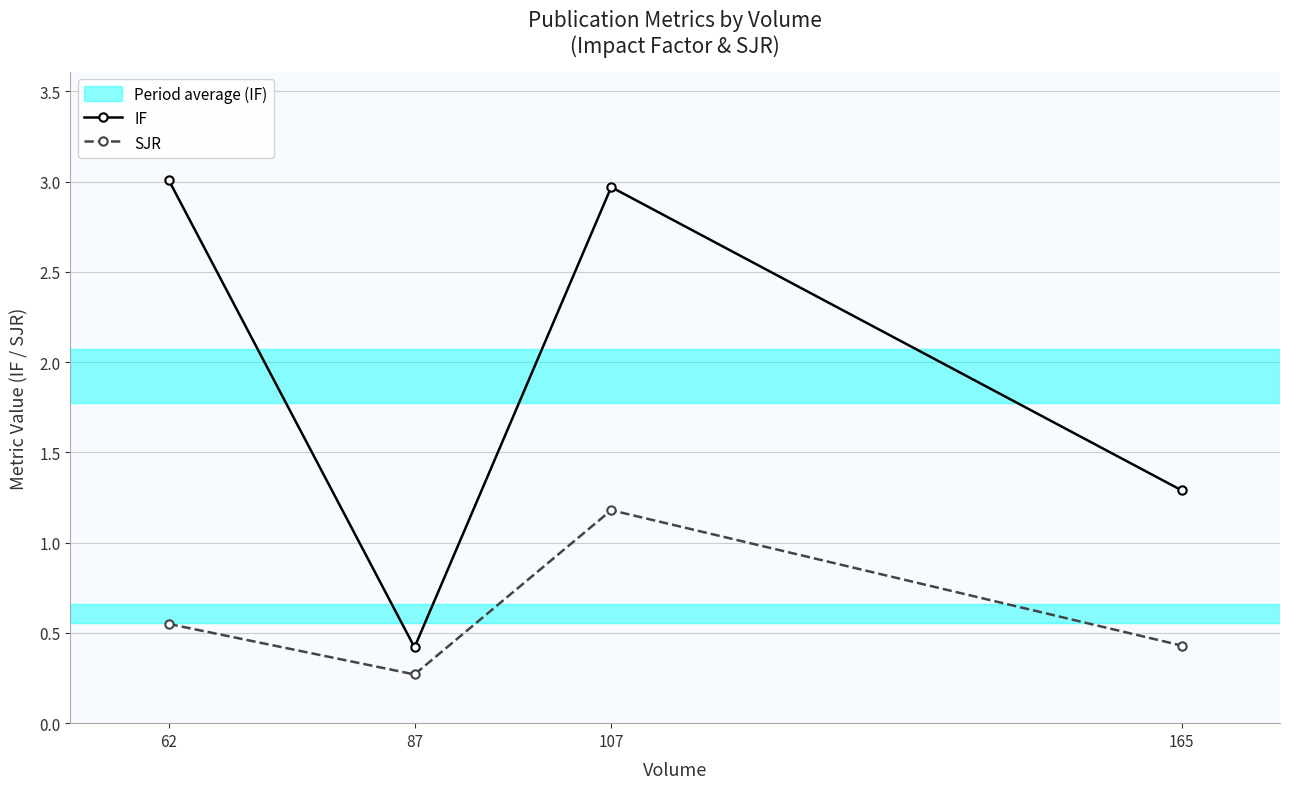

True or false: IF has a value of 0.4 at 165.

False